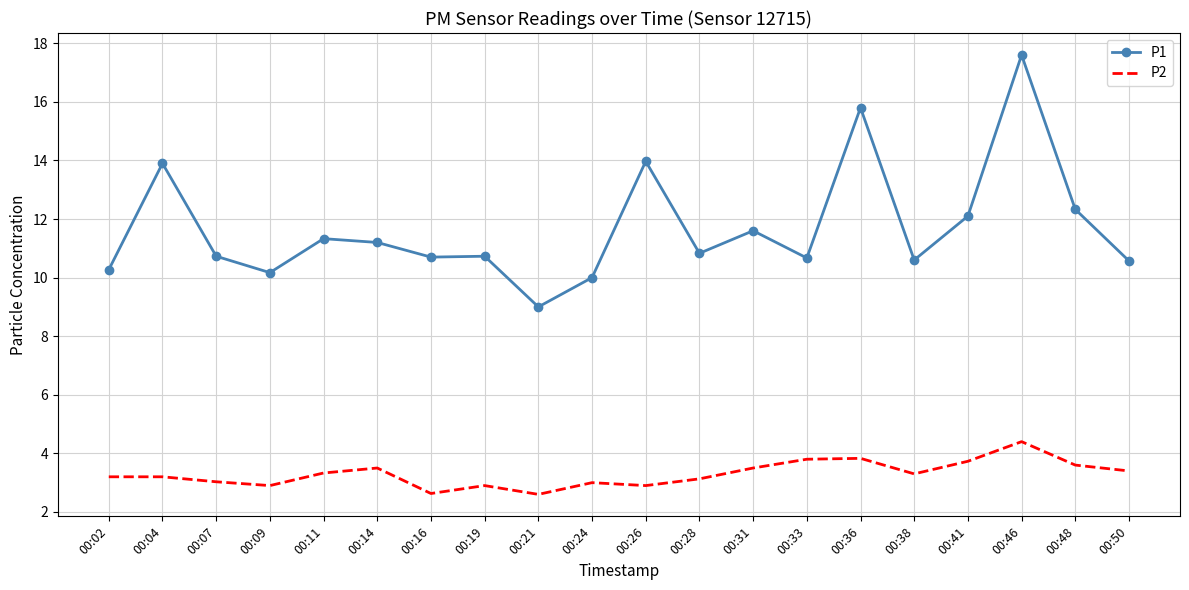

Reading left to right, extract all data points from this chart.

P1: 00:02=10.3	00:04=13.9	00:07=10.7	00:09=10.2	00:11=11.3	00:14=11.2	00:16=10.7	00:19=10.7	00:21=9.0	00:24=10.0	00:26=14.0	00:28=10.8	00:31=11.6	00:33=10.7	00:36=15.8	00:38=10.6	00:41=12.1	00:46=17.6	00:48=12.3	00:50=10.6
P2: 00:02=3.2	00:04=3.2	00:07=3.0	00:09=2.9	00:11=3.3	00:14=3.5	00:16=2.6	00:19=2.9	00:21=2.6	00:24=3.0	00:26=2.9	00:28=3.1	00:31=3.5	00:33=3.8	00:36=3.8	00:38=3.3	00:41=3.7	00:46=4.4	00:48=3.6	00:50=3.4